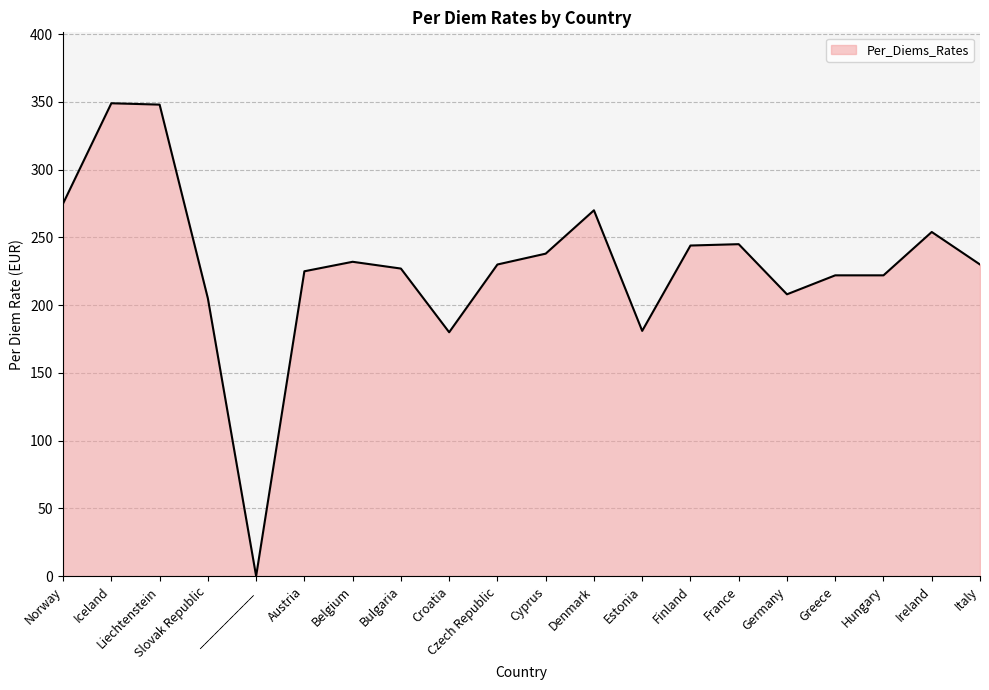

What is the change in value from Slovak Republic to Greece?

+17